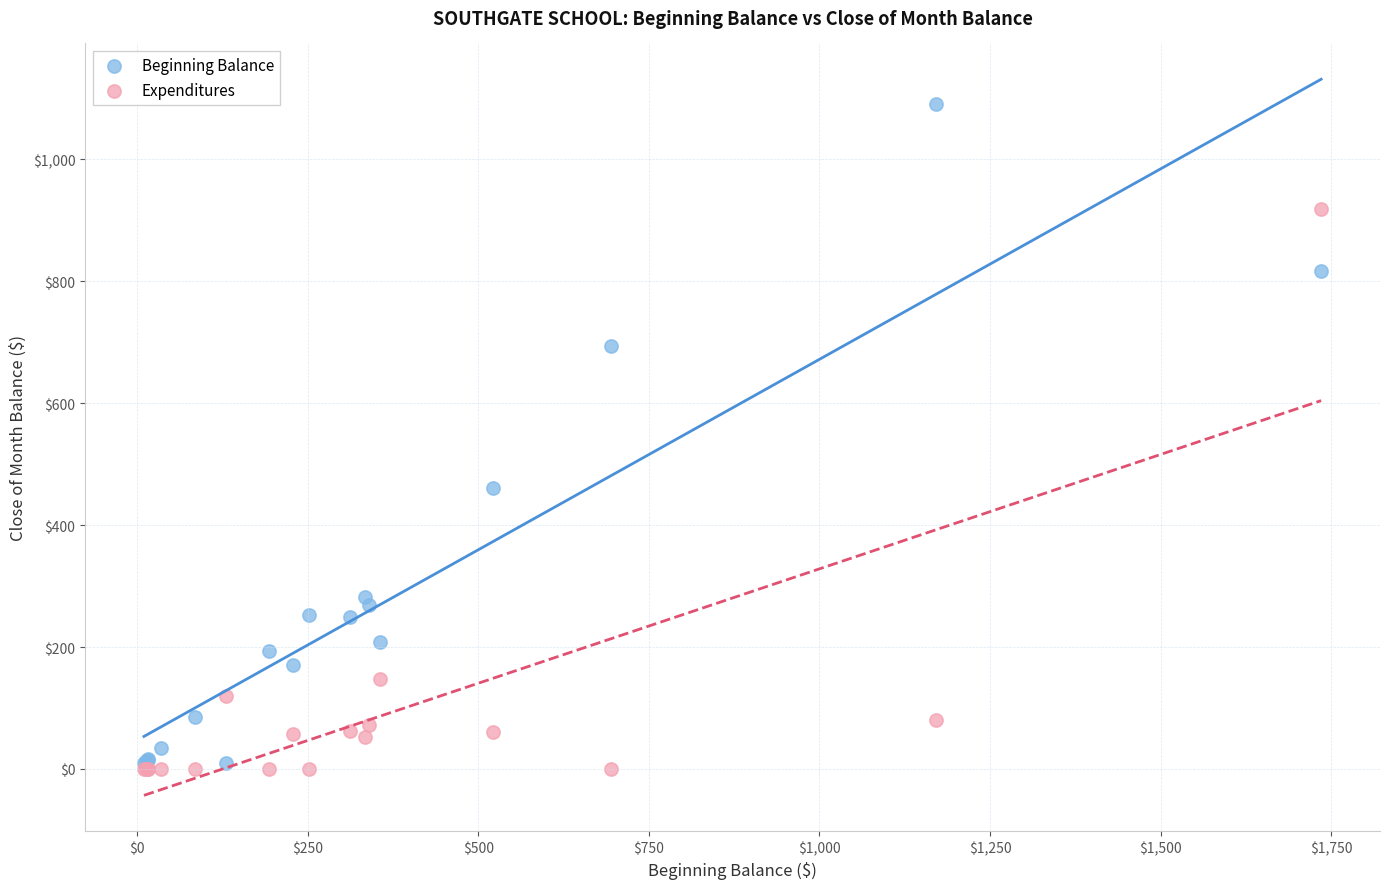

Which series has the widest spread of Y values?

Beginning Balance